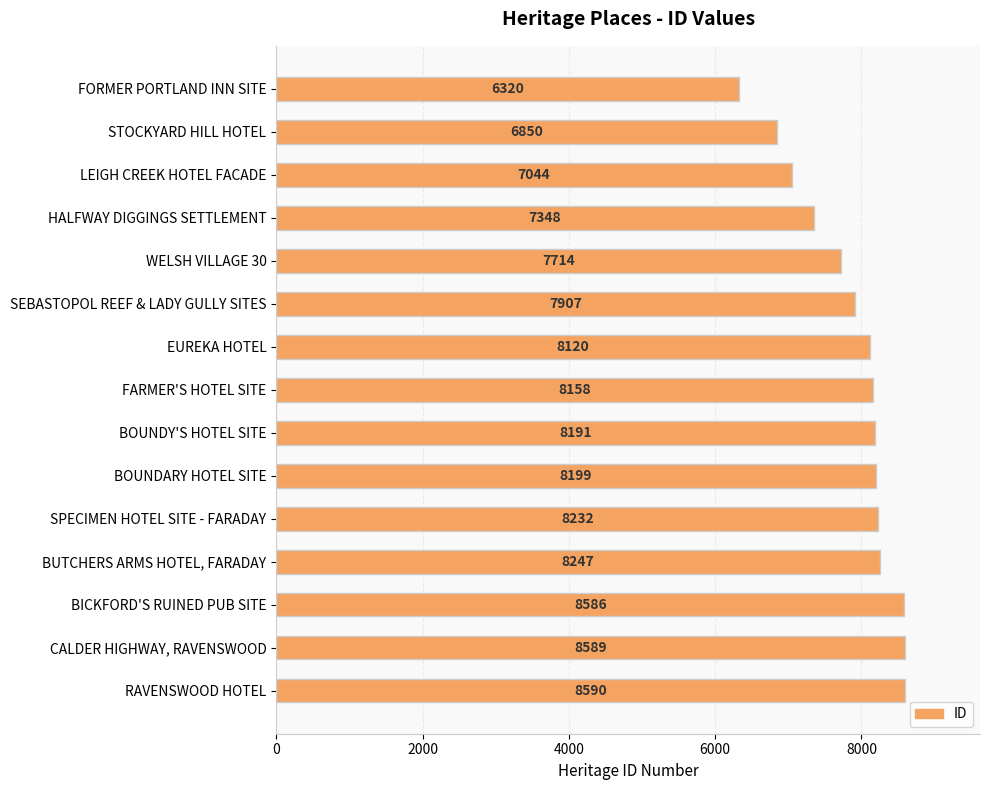

Where is the data nearest to the value 7455?

HALFWAY DIGGINGS SETTLEMENT